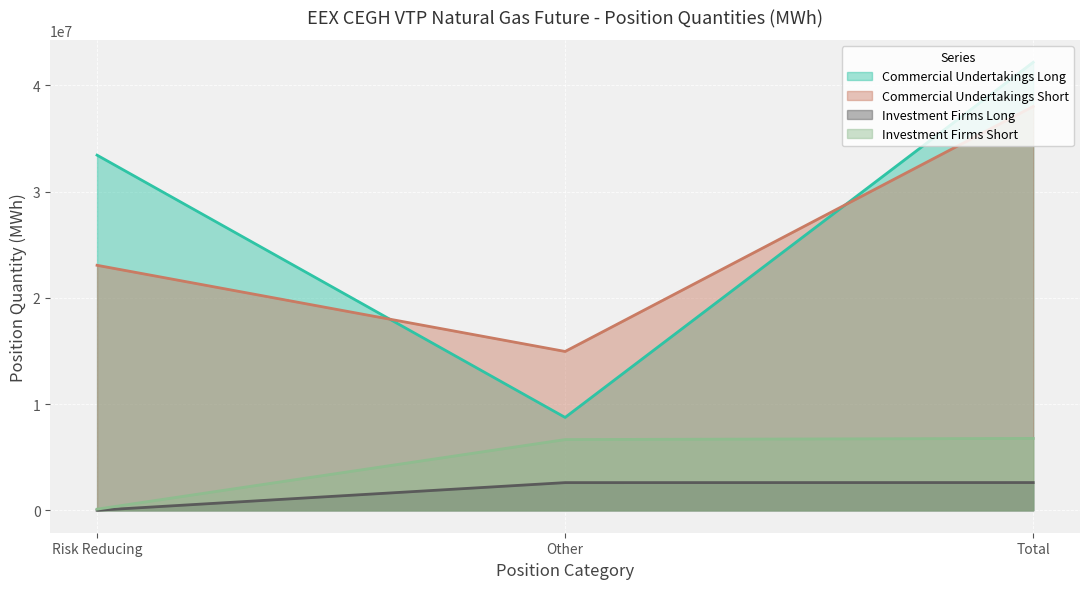

Which series has the widest spread of values?

Commercial Undertakings Long